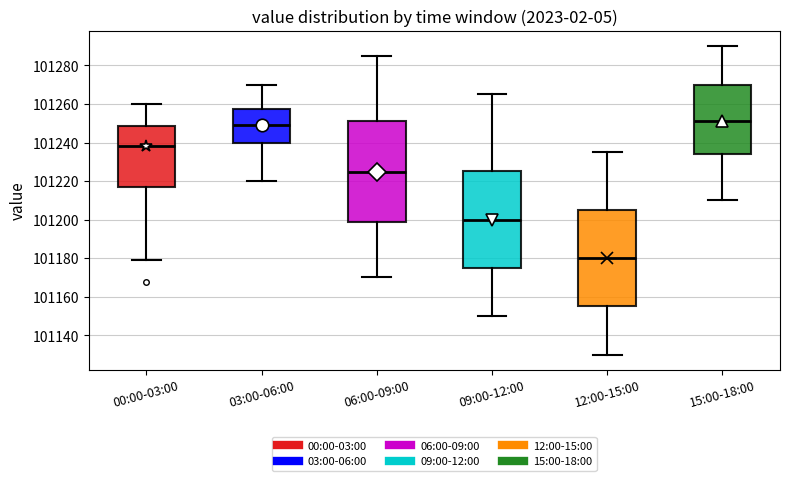

Where does the lower whisker of the box for 03:00-06:00 end on the y-axis? The values are not printed on the chart, so give them approximately, as read against the axis.

101220